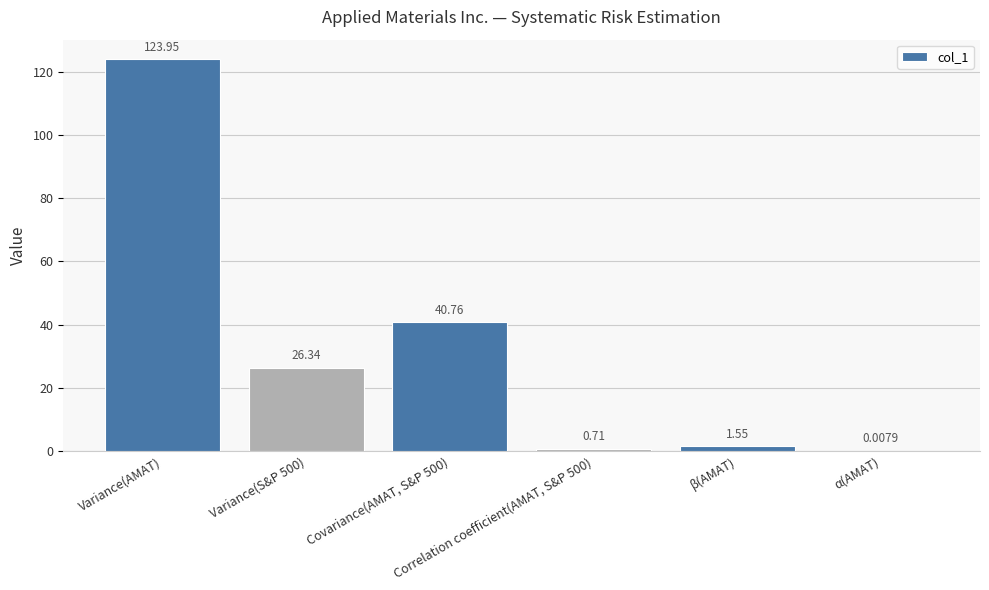

The value at Variance(S&P 500) is 9.5. True or false?

False